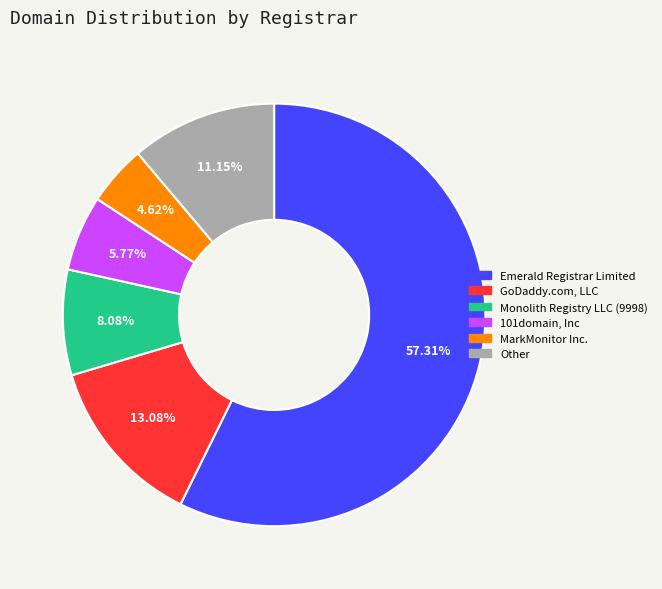

How many segments does this pie chart have?

6